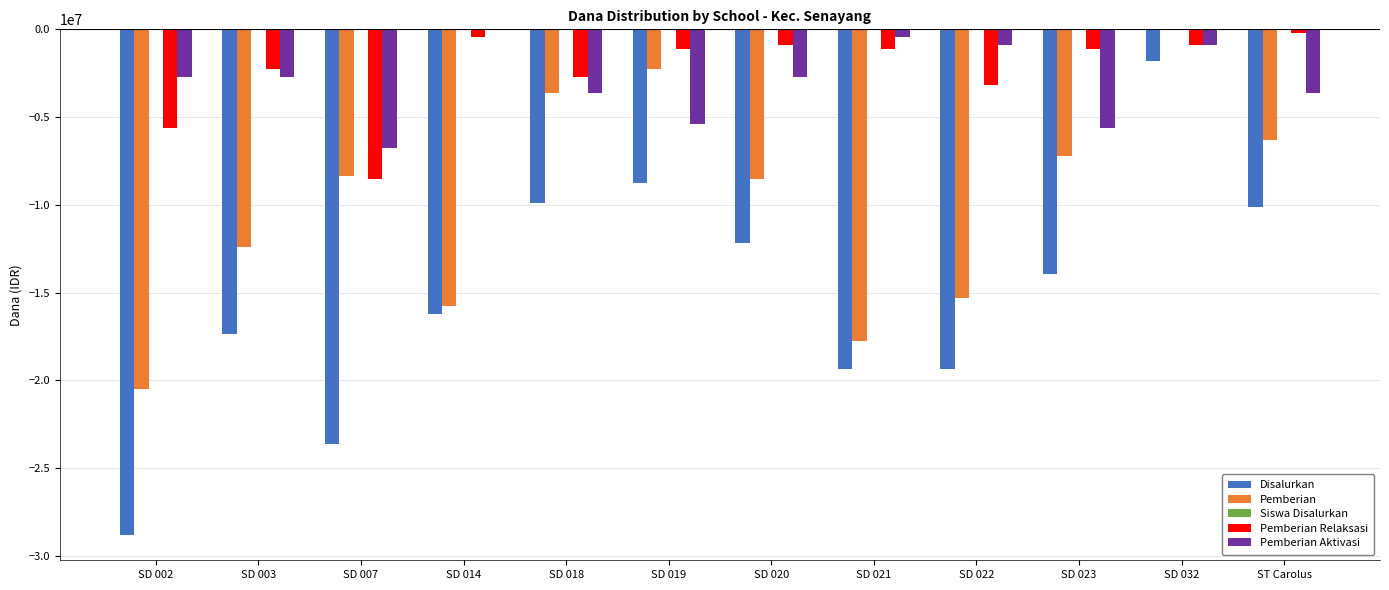

Is the value of Pemberian at SD 003 greater than the value of Pemberian Relaksasi at SD 003?

No